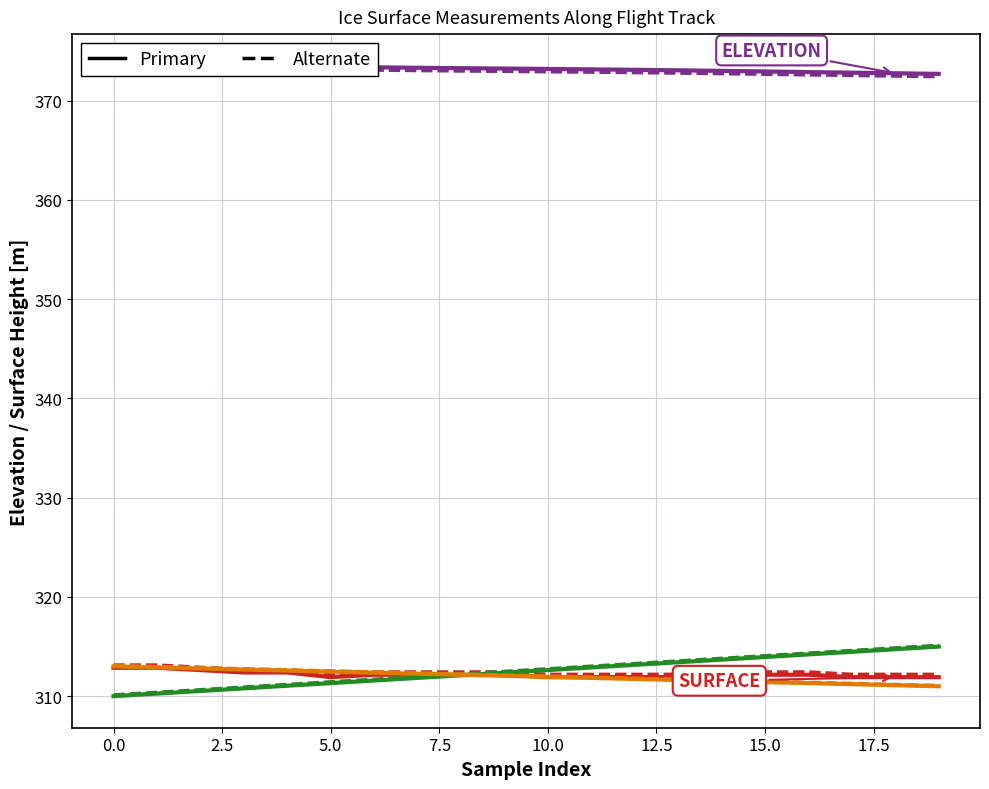

True or false: SURFACE has a value of 311.9 at 12.

True